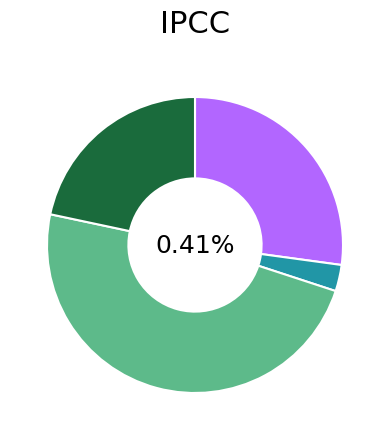

Which has a higher value, Полдник or Завтрак 2?

Полдник